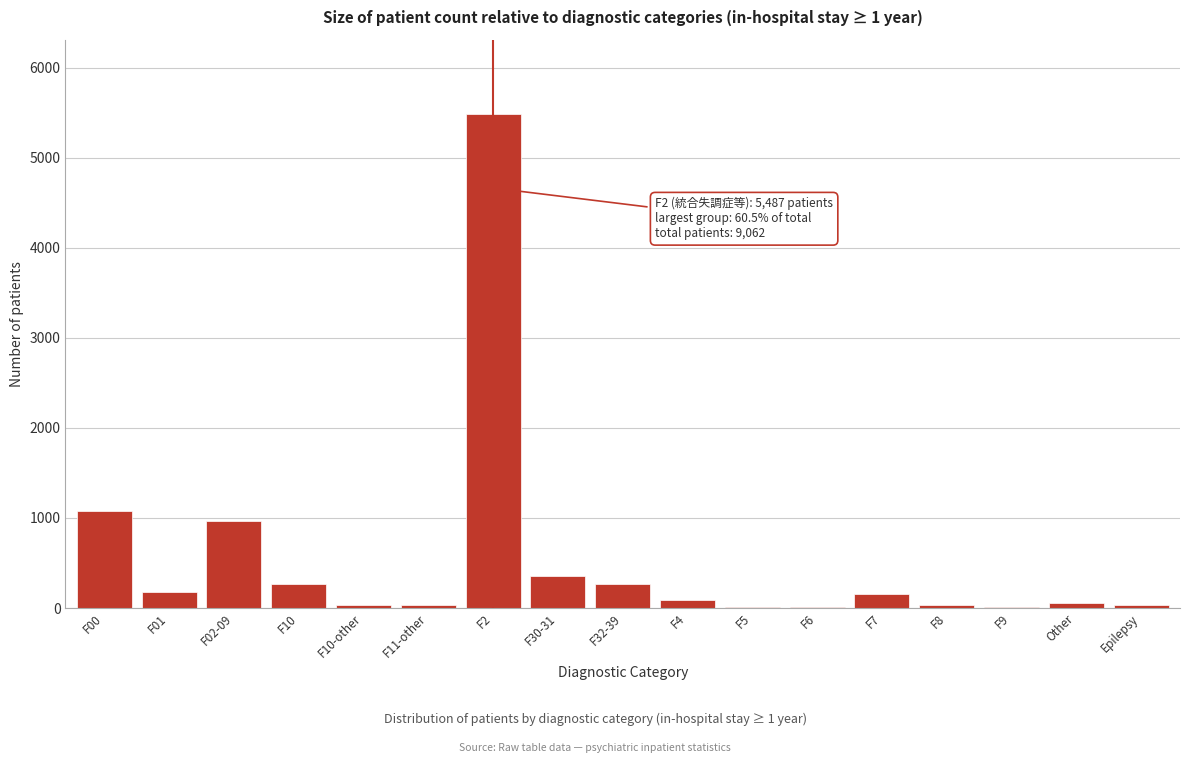

At which label is the value closest to 2747?

F00